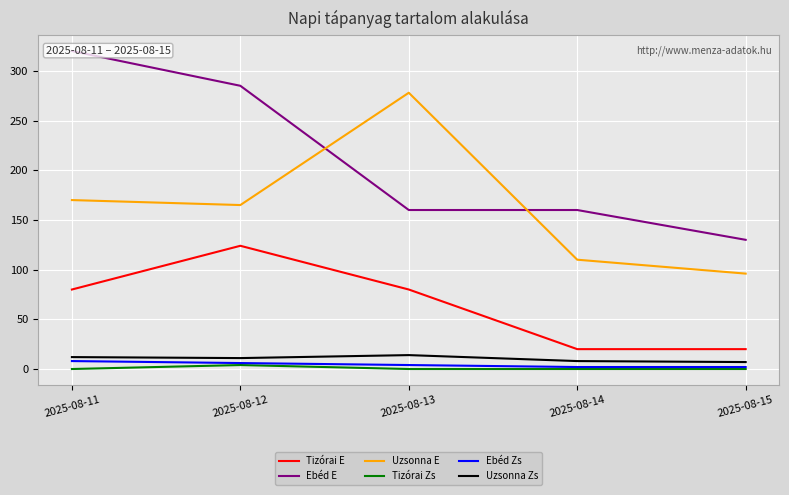

Which series has the largest total across all categories?

Ebéd E